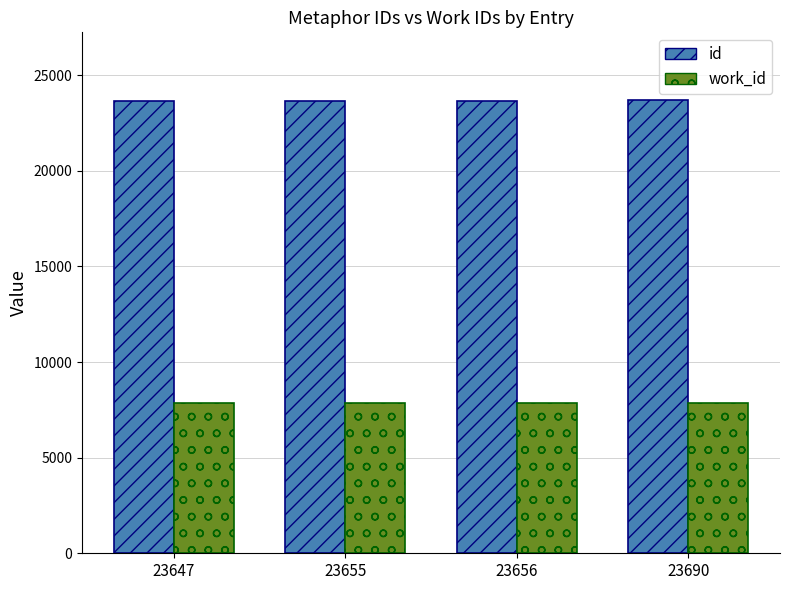

How many data points in id are less than 23656?

2